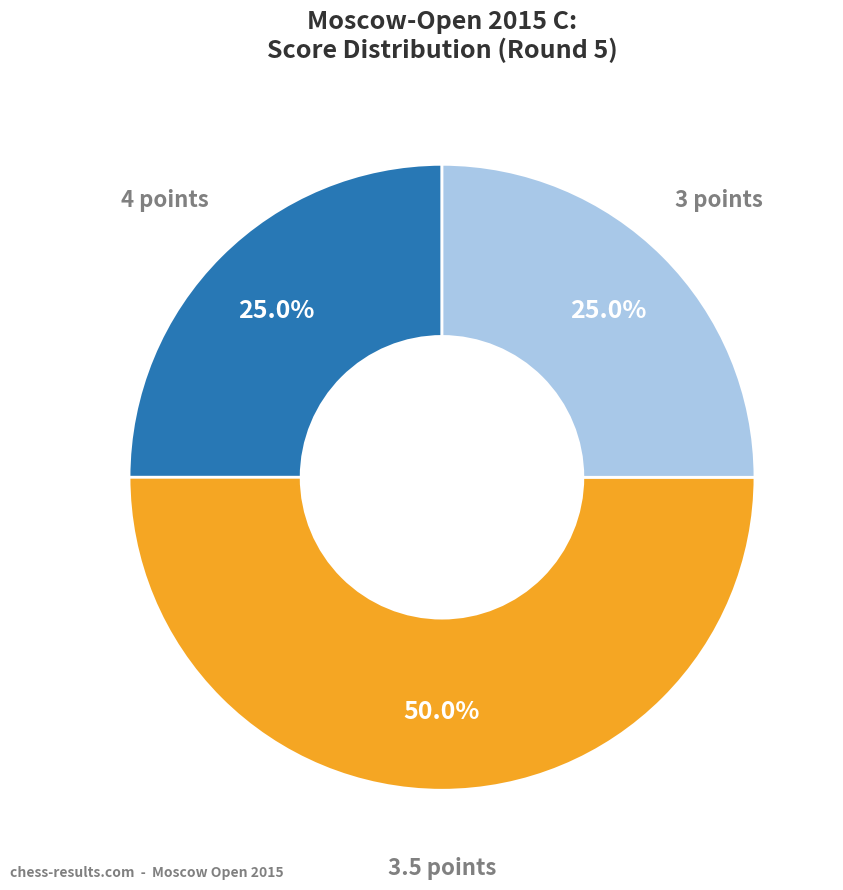

To the nearest percent, what is the difference between the largest and smallest slice percentages?

25%